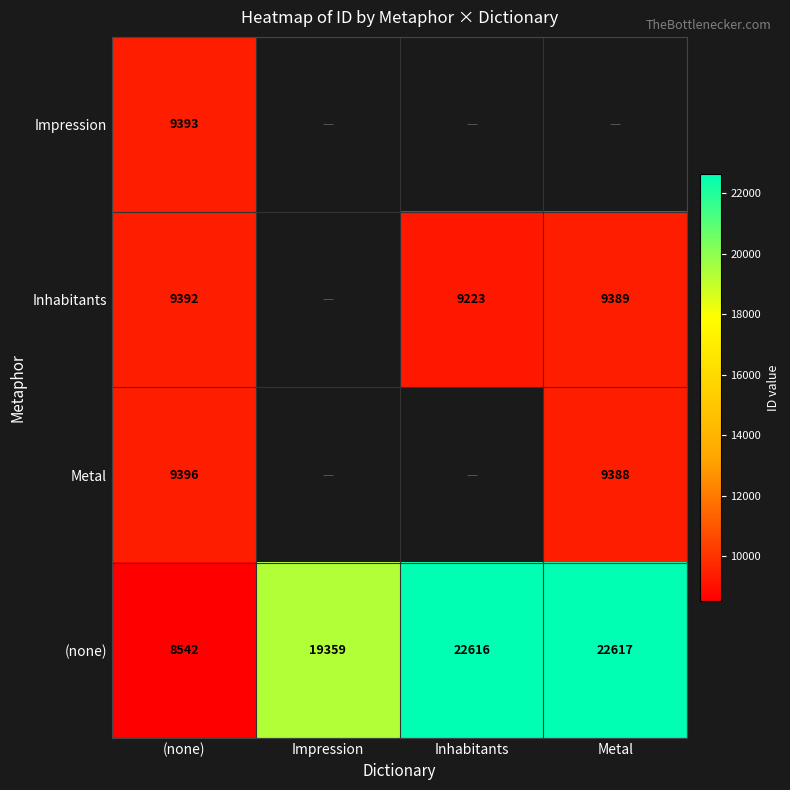

Rank the series at (none) from lowest to highest value.

(none), Inhabitants, Impression, Metal